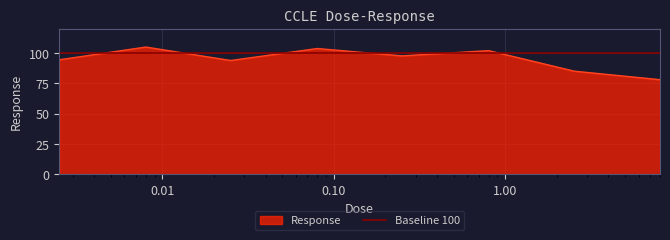

What is the minimum value shown in the chart?

78.0